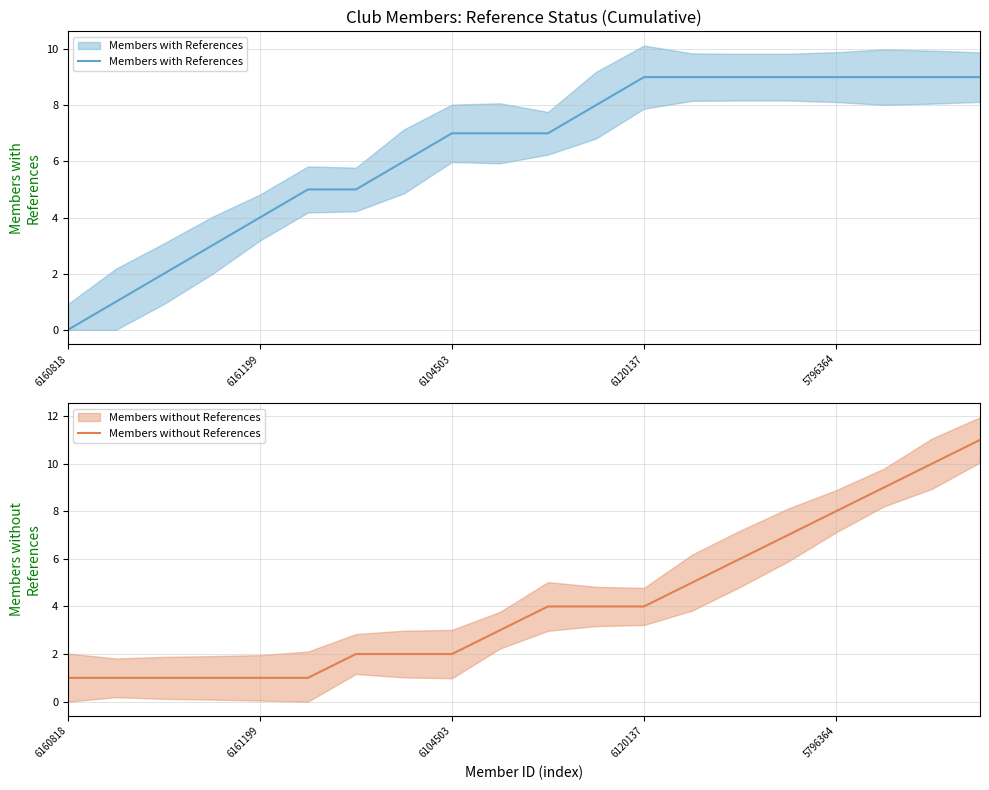

Reading left to right, list all the values displayed in this chart.

Members with References: 0	1	2	3	4	5	5	6	7	7	7	8	9	9	9	9	9	9	9	9
Members without References: 1	1	1	1	1	1	2	2	2	3	4	4	4	5	6	7	8	9	10	11